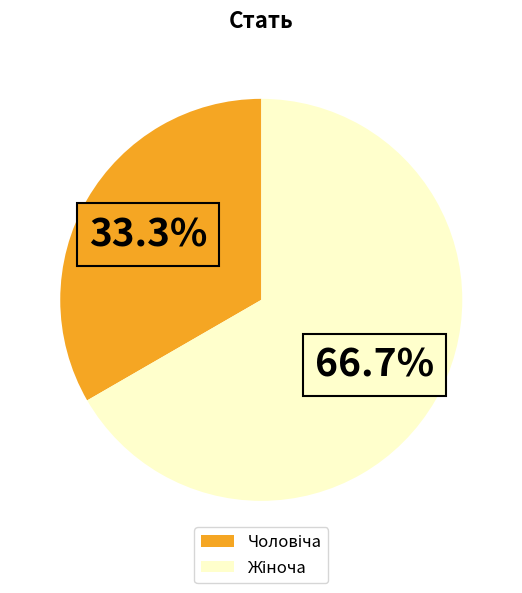

Is there any slice that represents more than half of the pie?

Yes